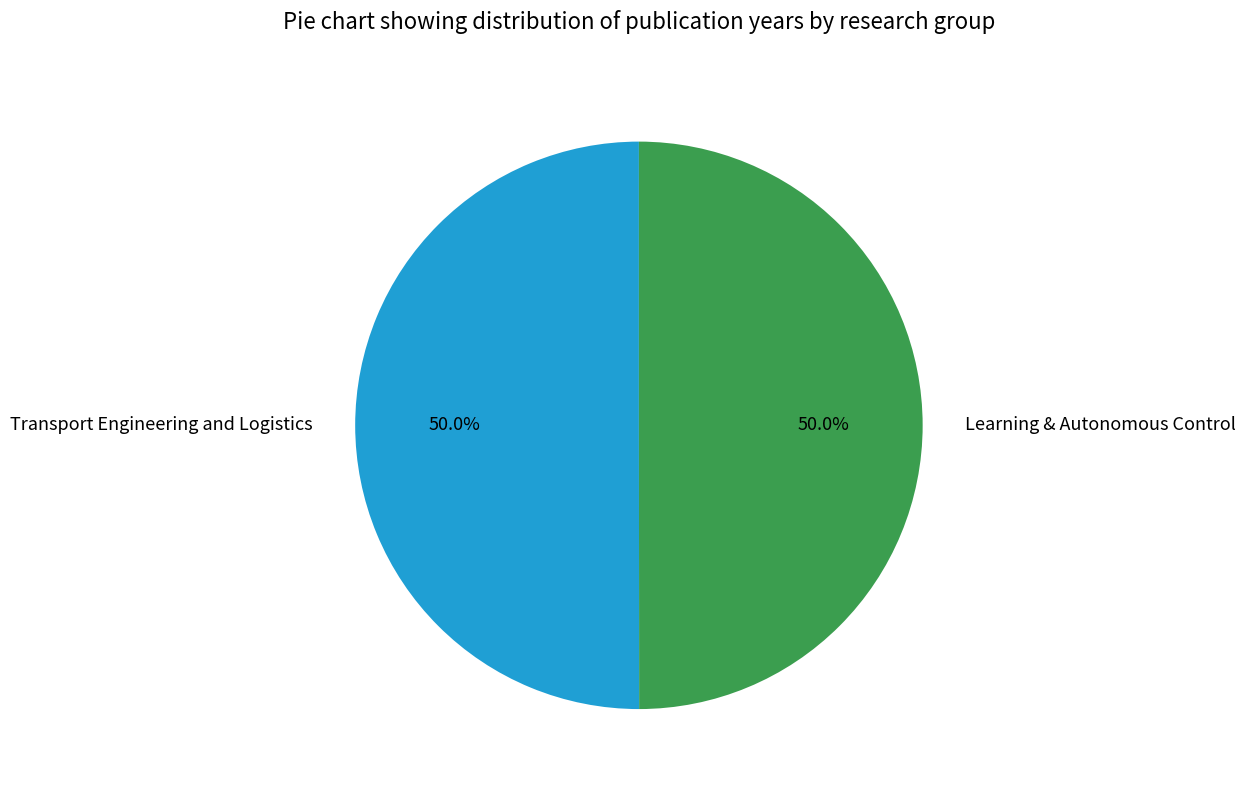

The Transport Engineering and Logistics slice represents 56% of the pie. True or false?

False